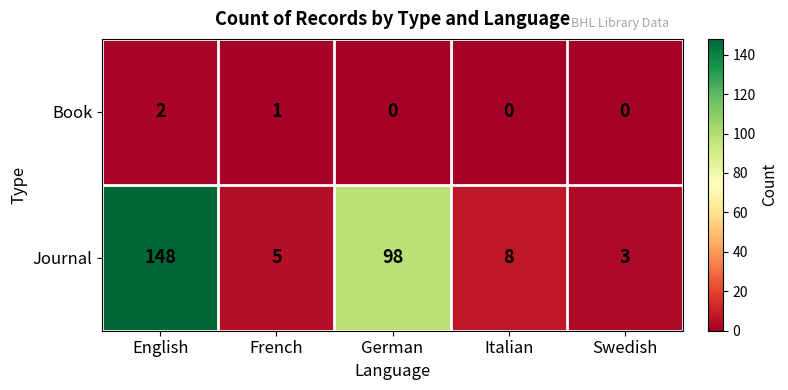

Reading left to right, extract all data points from this chart.

Book: 2	1	0	0	0
Journal: 148	5	98	8	3